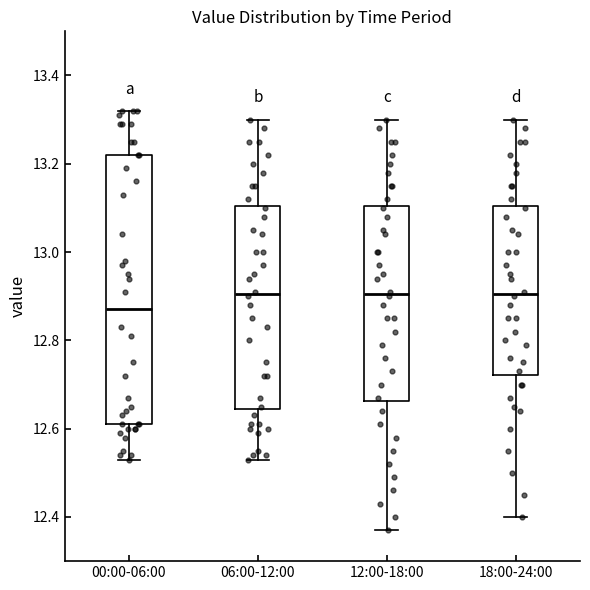

Which box is the tallest, from its lower edge to its upper edge?

00:00-06:00